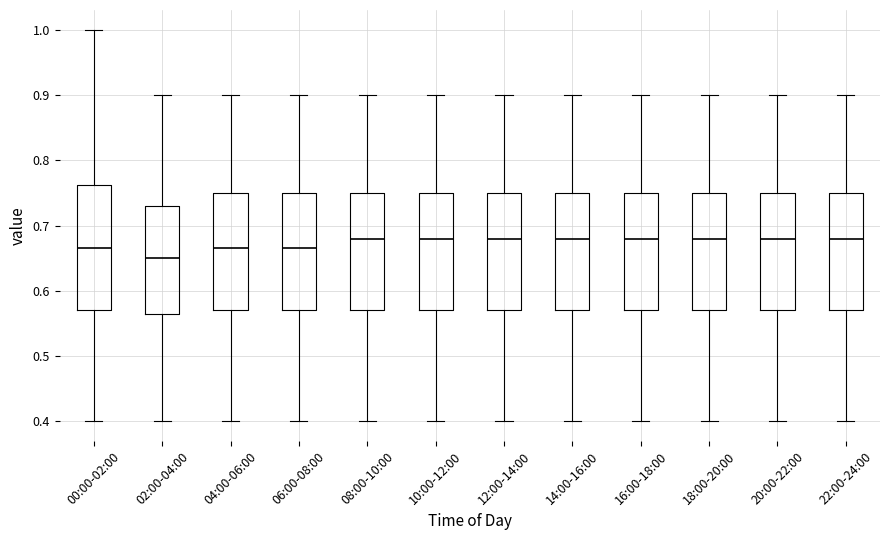

Reading left to right, read every box against the y-axis: the position of its median line, the range the box covers, and the ends of its whiskers. The values are not printed on the chart, so give them approximately, as read against the axis.

00:00-02:00: median 0.67, box 0.57 to 0.76, whiskers 0.40 to 1.00
02:00-04:00: median 0.65, box 0.57 to 0.73, whiskers 0.40 to 0.90
04:00-06:00: median 0.67, box 0.57 to 0.75, whiskers 0.40 to 0.90
06:00-08:00: median 0.67, box 0.57 to 0.75, whiskers 0.40 to 0.90
08:00-10:00: median 0.68, box 0.57 to 0.75, whiskers 0.40 to 0.90
10:00-12:00: median 0.68, box 0.57 to 0.75, whiskers 0.40 to 0.90
12:00-14:00: median 0.68, box 0.57 to 0.75, whiskers 0.40 to 0.90
14:00-16:00: median 0.68, box 0.57 to 0.75, whiskers 0.40 to 0.90
16:00-18:00: median 0.68, box 0.57 to 0.75, whiskers 0.40 to 0.90
18:00-20:00: median 0.68, box 0.57 to 0.75, whiskers 0.40 to 0.90
20:00-22:00: median 0.68, box 0.57 to 0.75, whiskers 0.40 to 0.90
22:00-24:00: median 0.68, box 0.57 to 0.75, whiskers 0.40 to 0.90